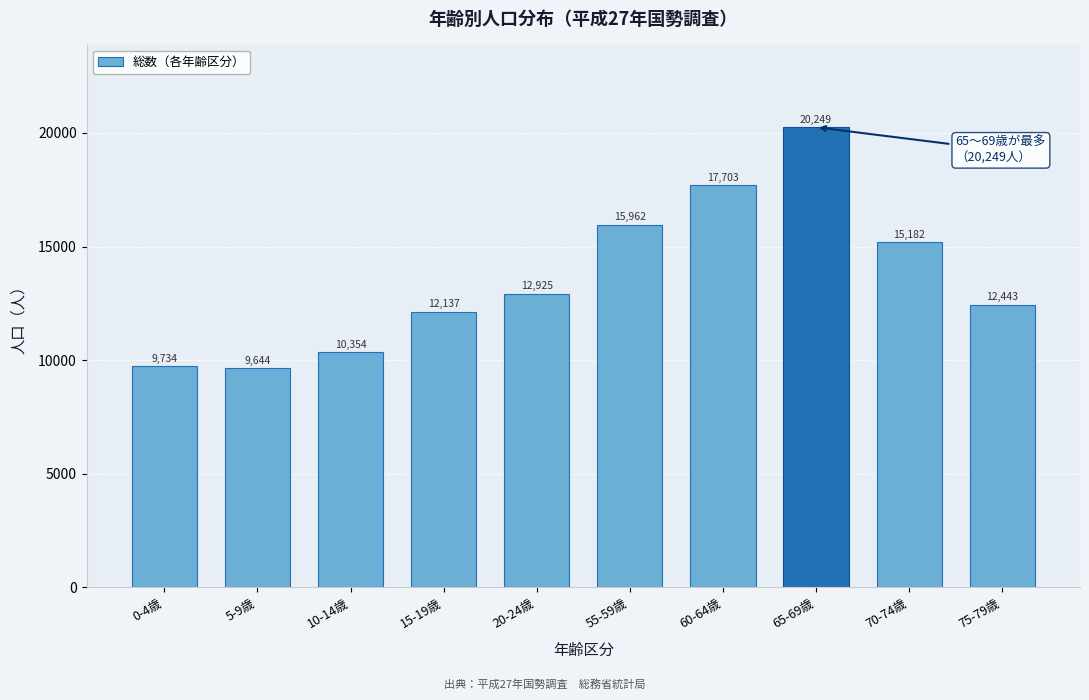

Reading right to left, list all the values displayed in this chart.

75-79歳=12443	70-74歳=15182	65-69歳=20249	60-64歳=17703	55-59歳=15962	20-24歳=12925	15-19歳=12137	10-14歳=10354	5-9歳=9644	0-4歳=9734